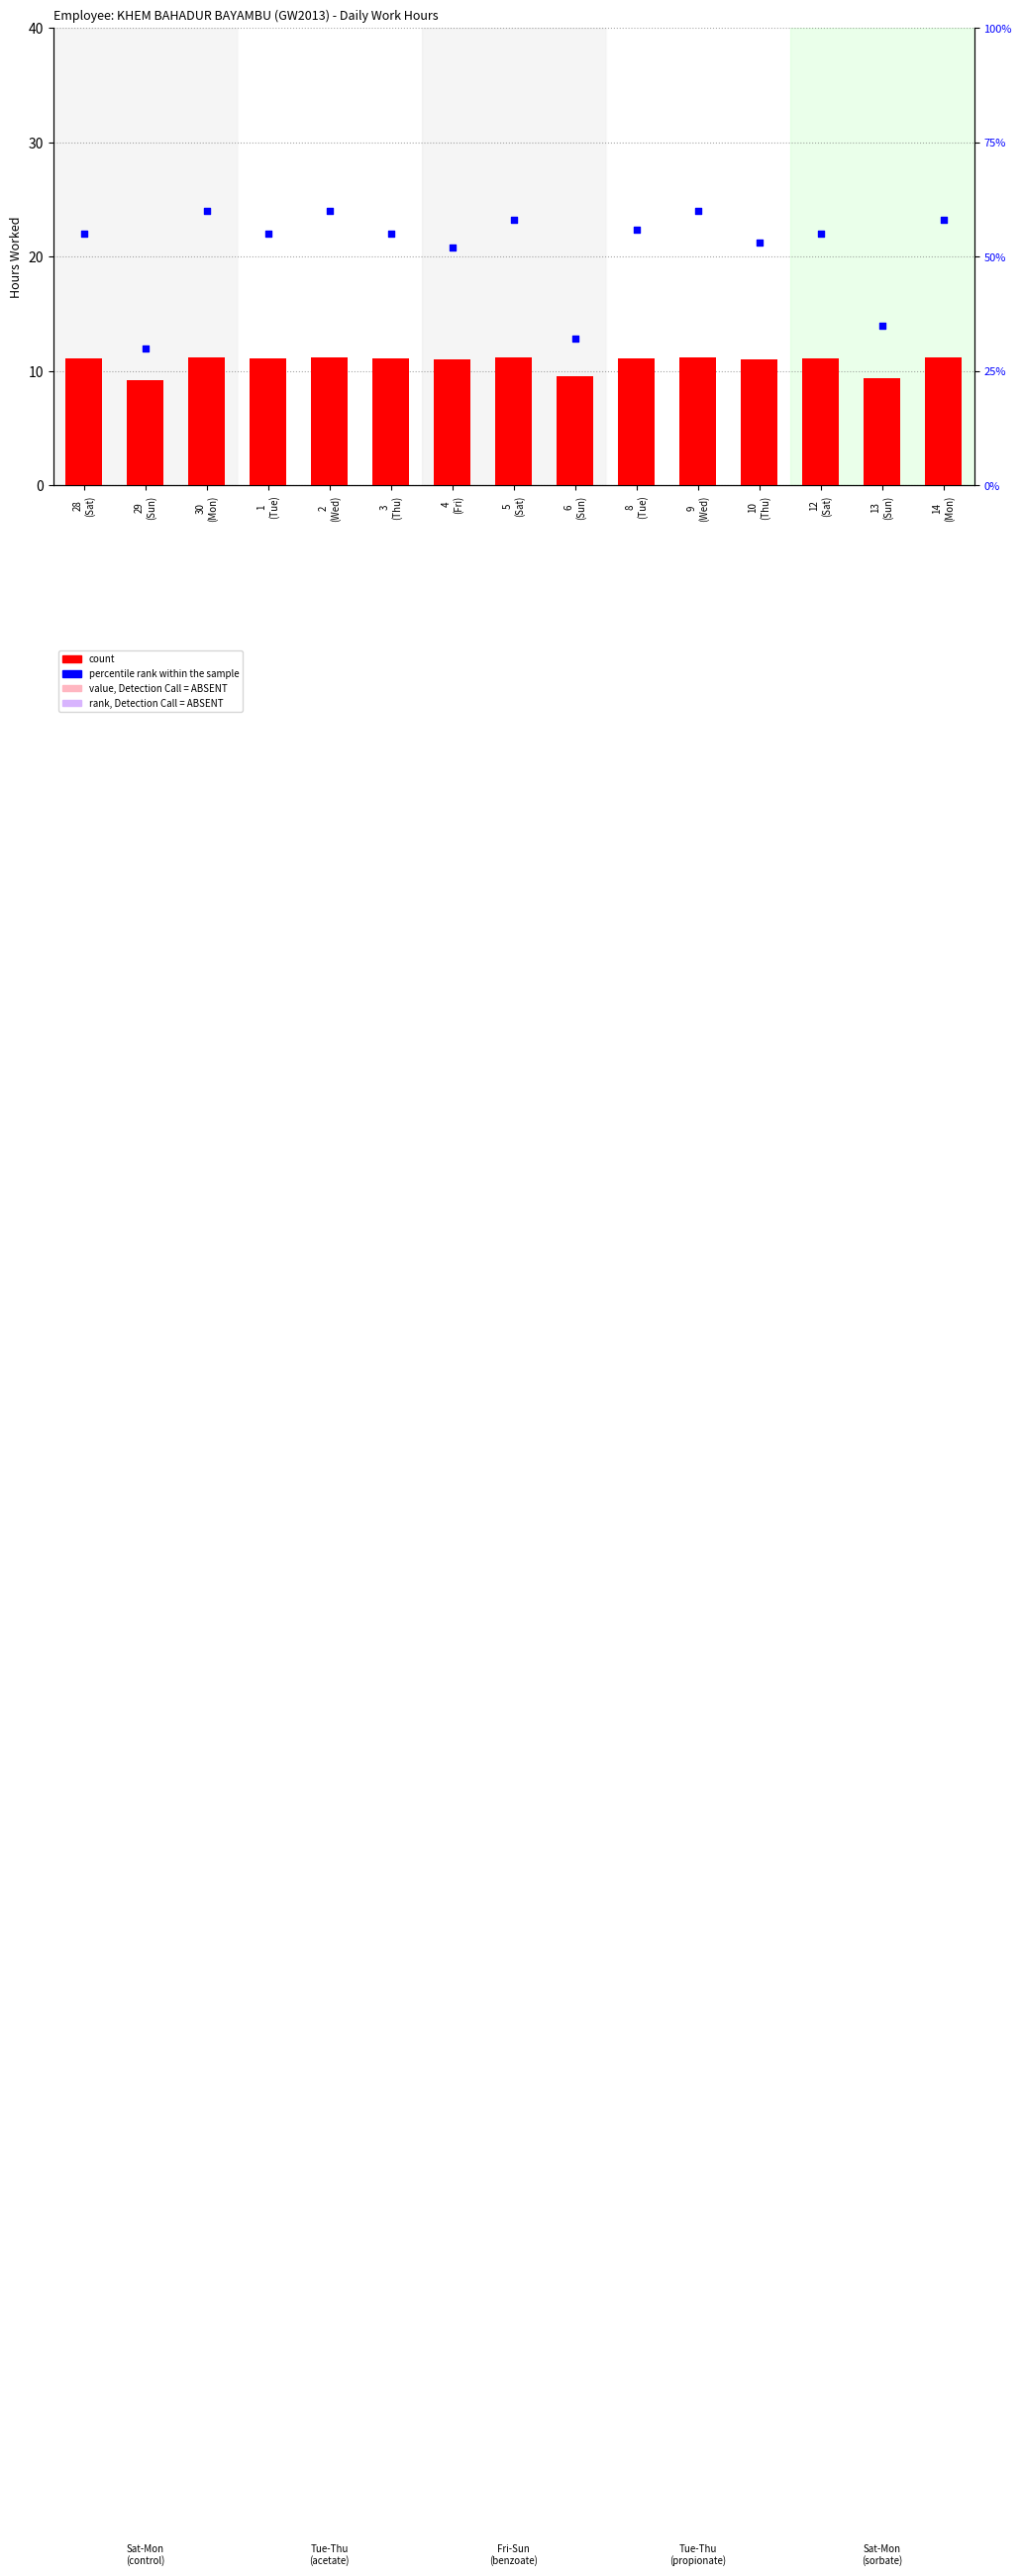

Which series contains the lowest Y value?

count